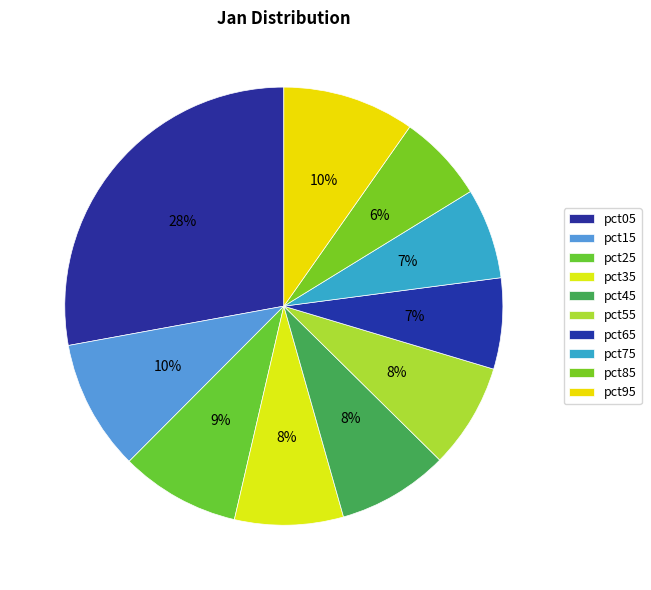

Is it true that pct95 is 23% of the pie?

False